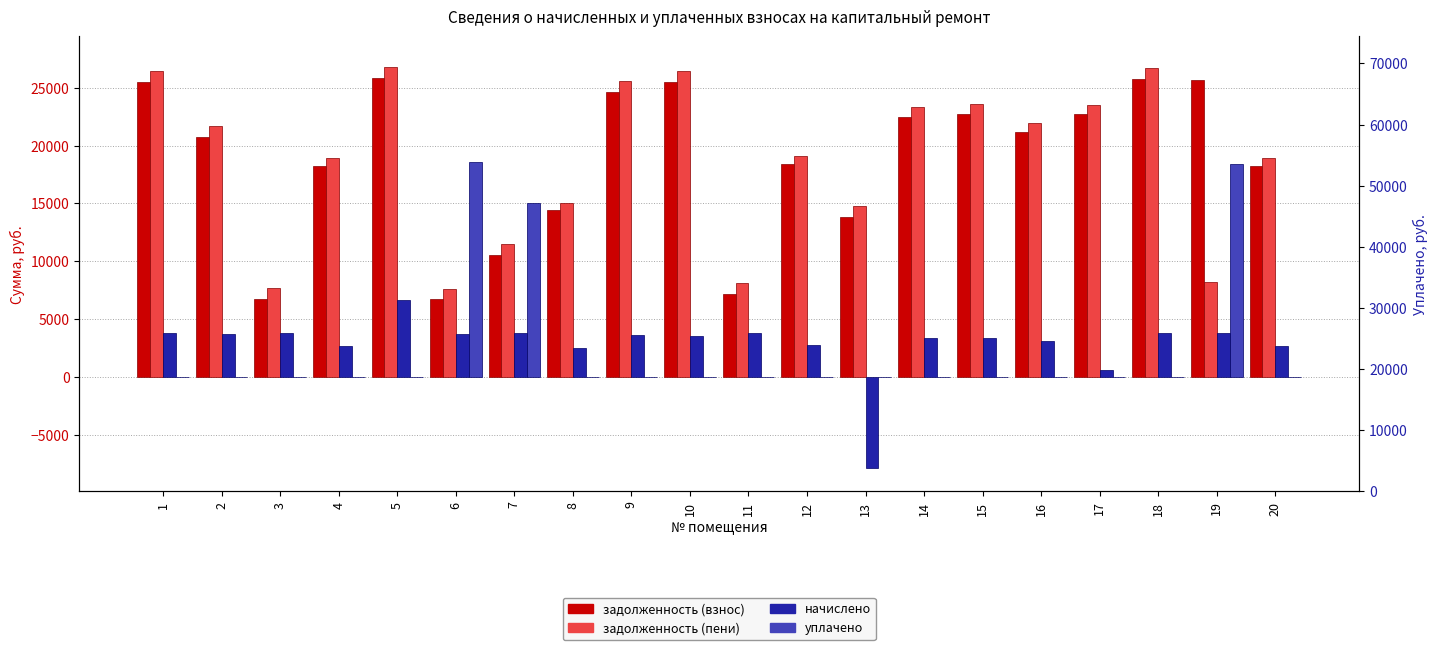

Which category has the highest value across all series?

5